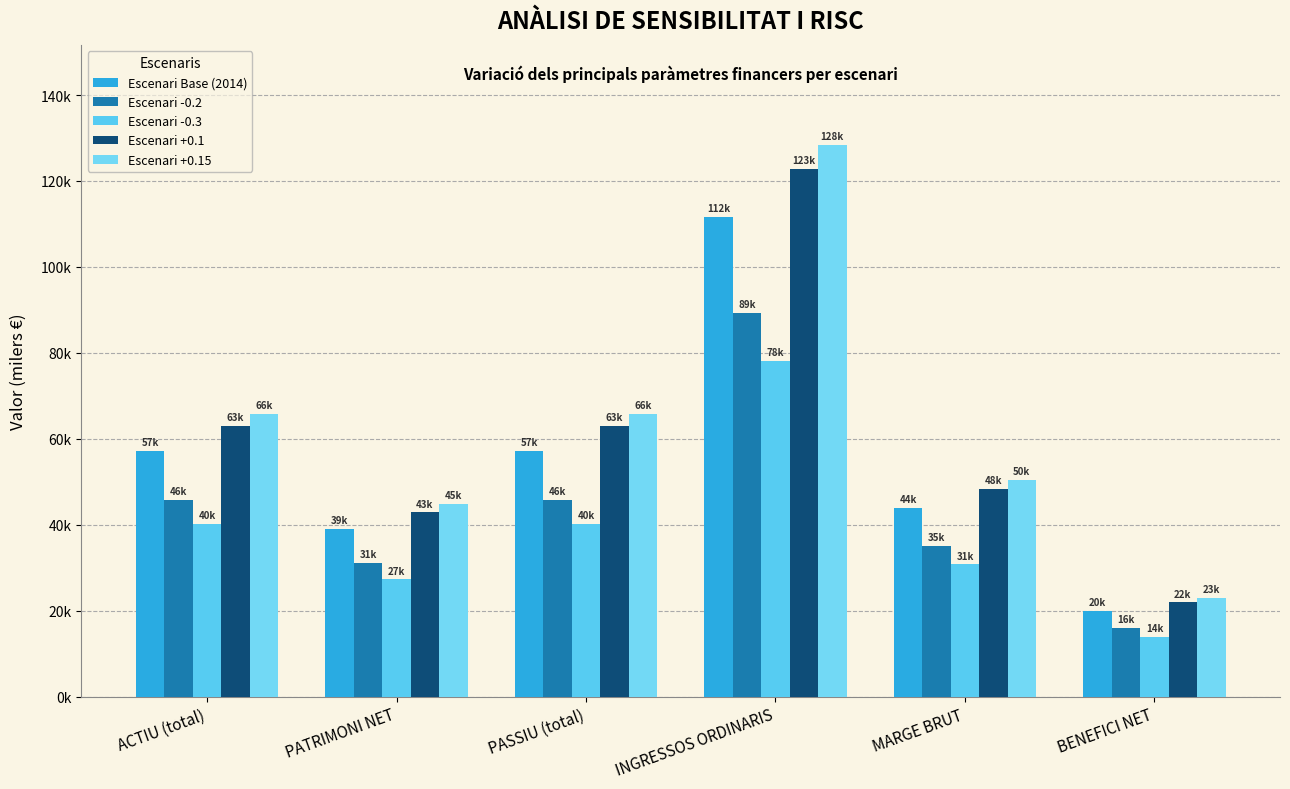

What are all the series names shown in the legend?

Escenari Base (2014), Escenari -0.2, Escenari -0.3, Escenari +0.1, Escenari +0.15